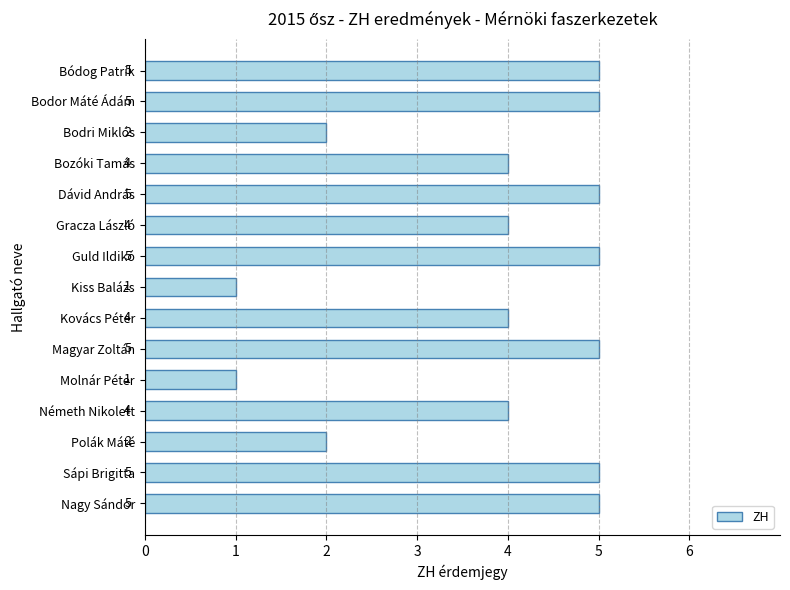

What is the average value?

4